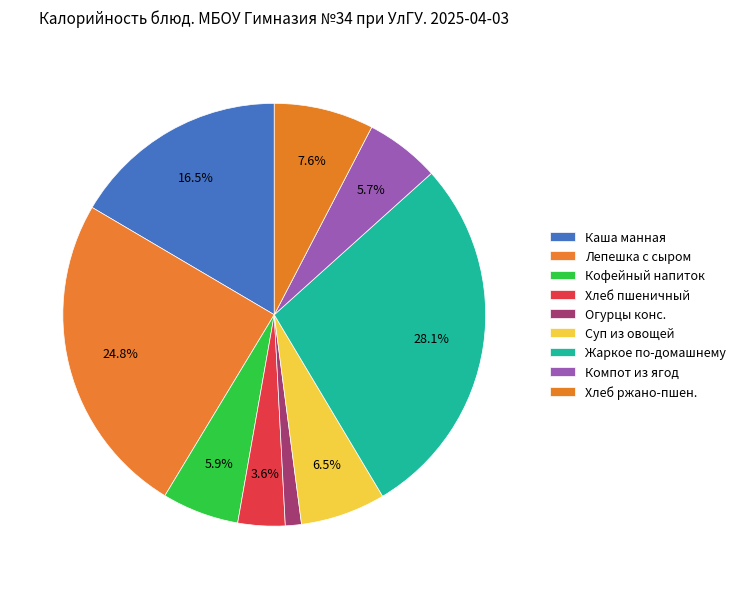

How many segments does this pie chart have?

9